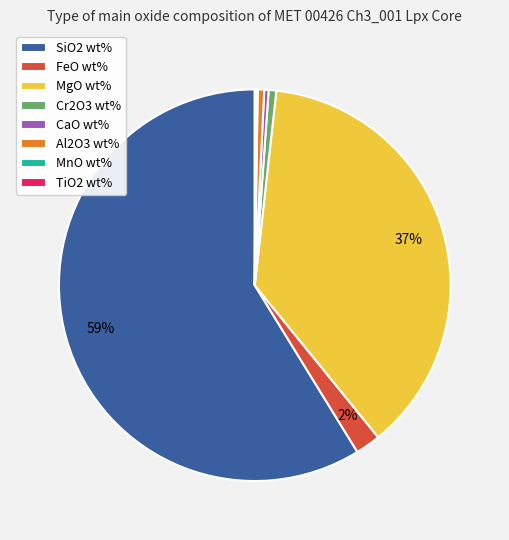

To the nearest percent, what percentage of the pie is Cr2O3 wt%?

1%